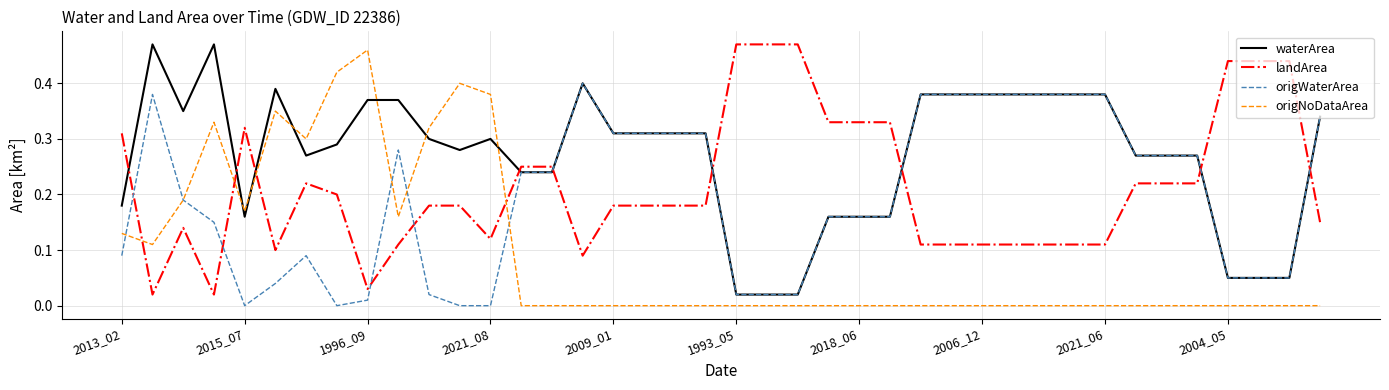

True or false: landArea and waterArea cross at least once.

True